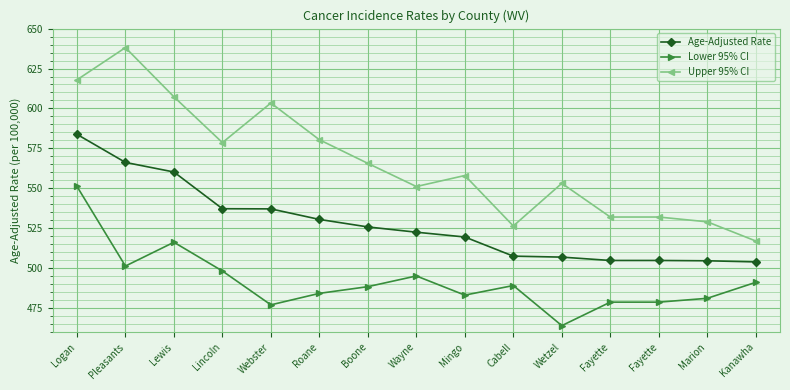

The value of Age-Adjusted Rate at Webster is 852.1. True or false?

False